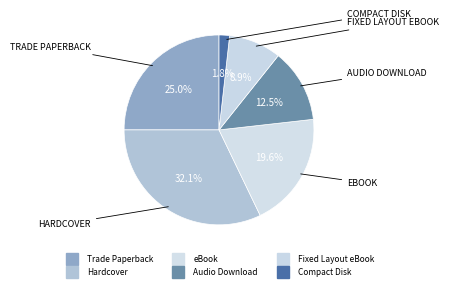

What is the smallest slice in the pie chart?

Compact Disk